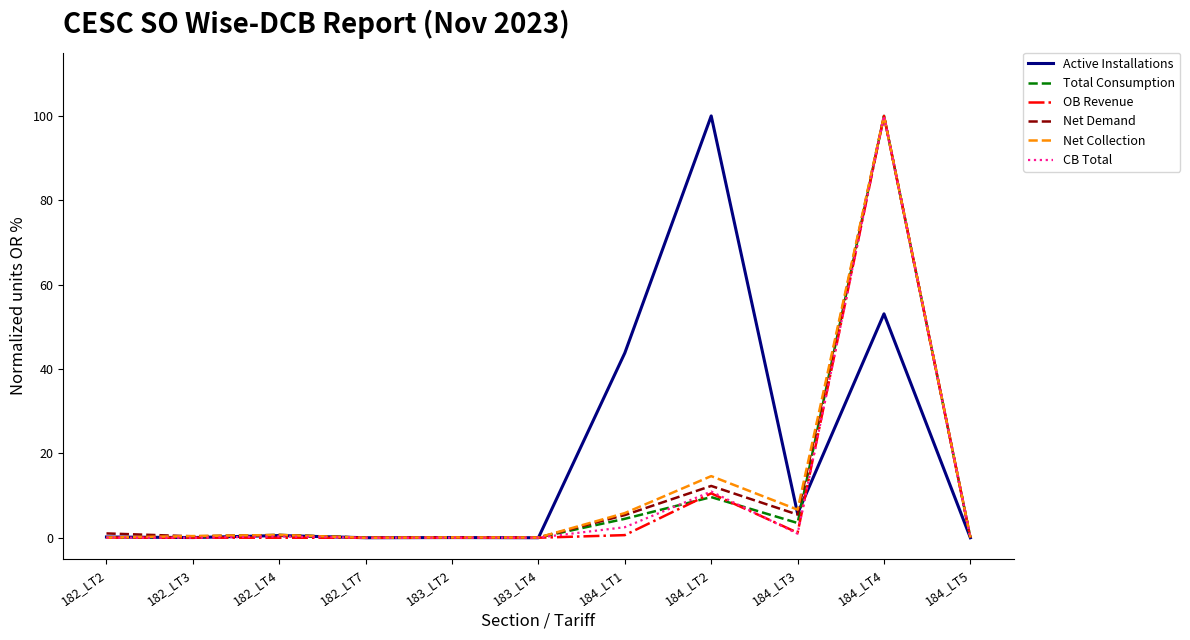

True or false: Net Demand has a value of 12.3 at 184_LT2.

True